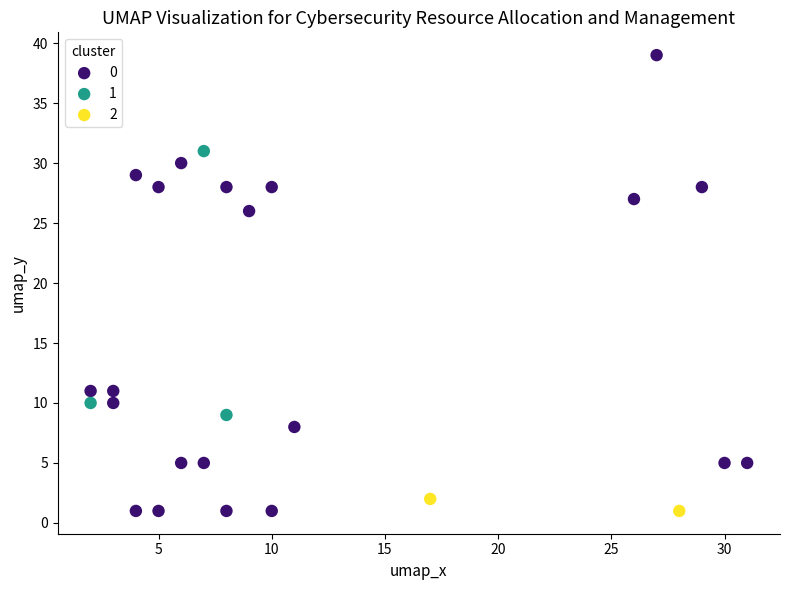

What are all the series names shown in the legend?

0, 1, 2